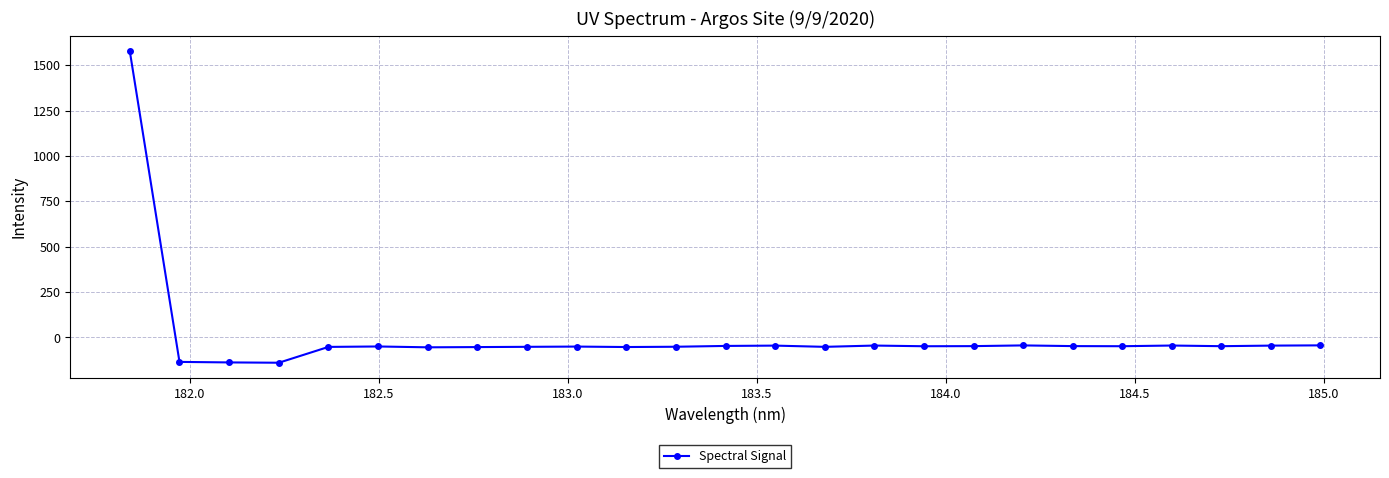

True or false: there are more than 1 points higher than both neighbors.

True